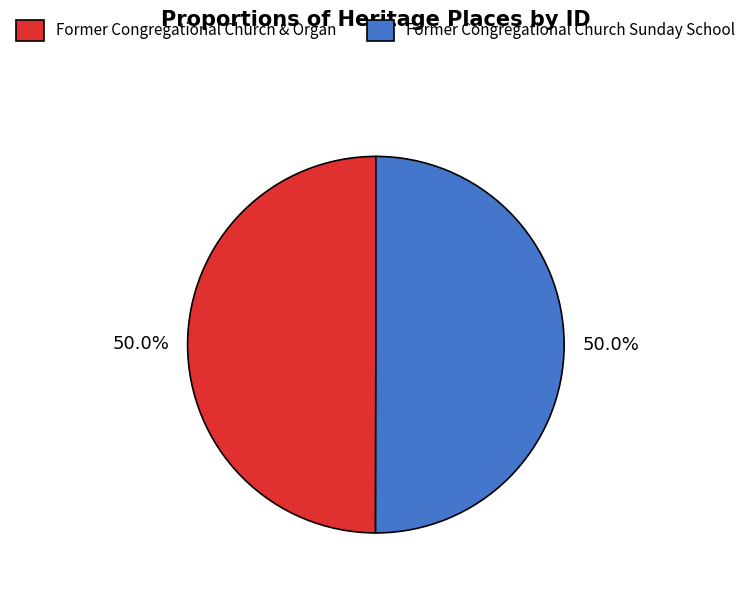

To the nearest percent, what portion does Former Congregational Church & Organ represent?

50%